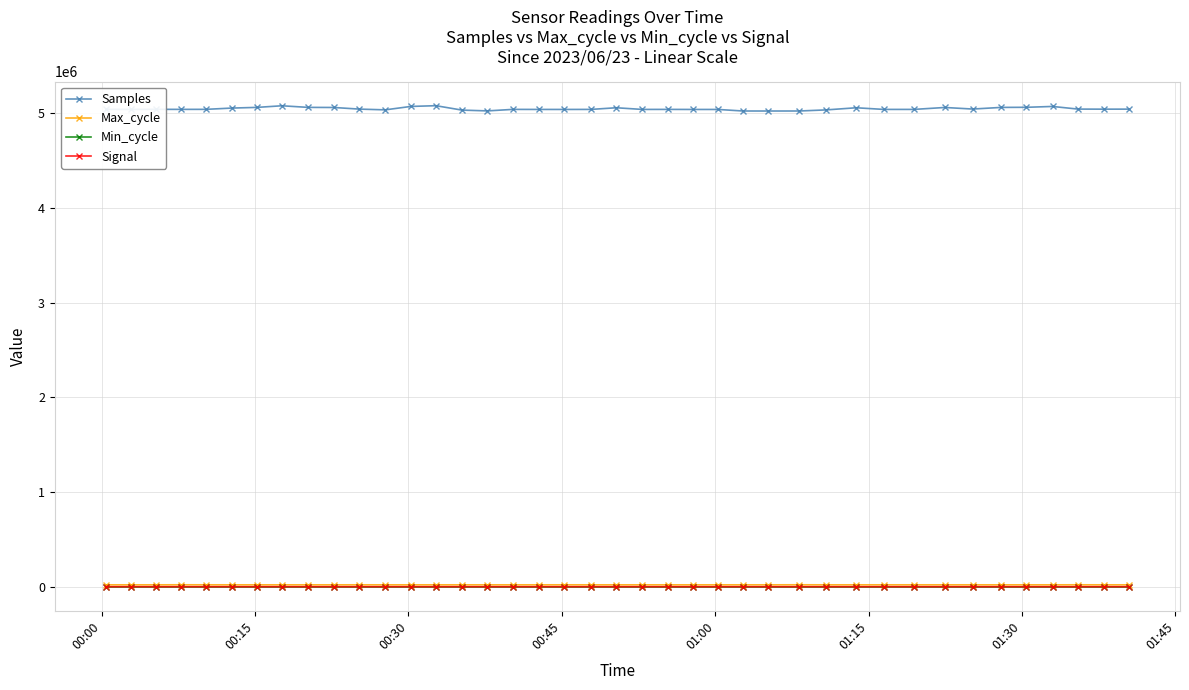

Which series has the largest total across all categories?

Samples